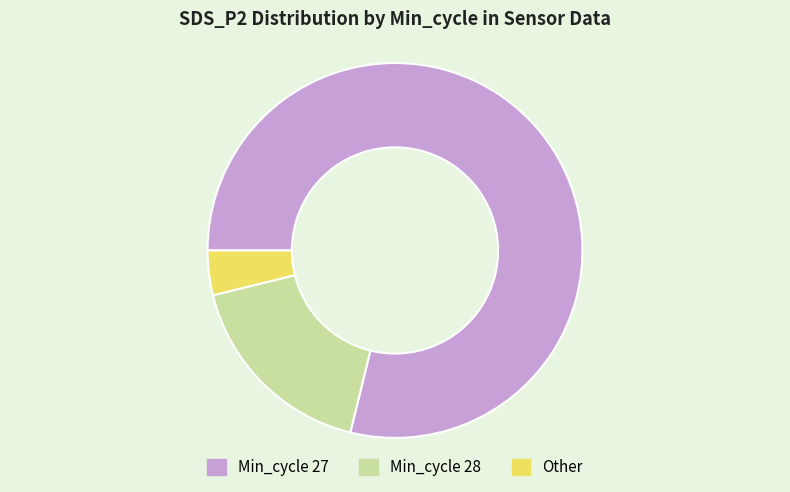

Rank the categories by value from highest to lowest.

Min_cycle 27, Min_cycle 28, Other